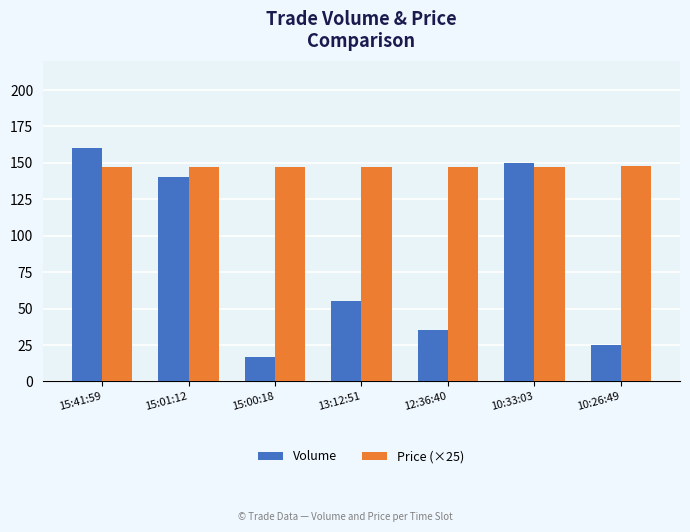

How many Price (×25) values are between 147 and 148?

7